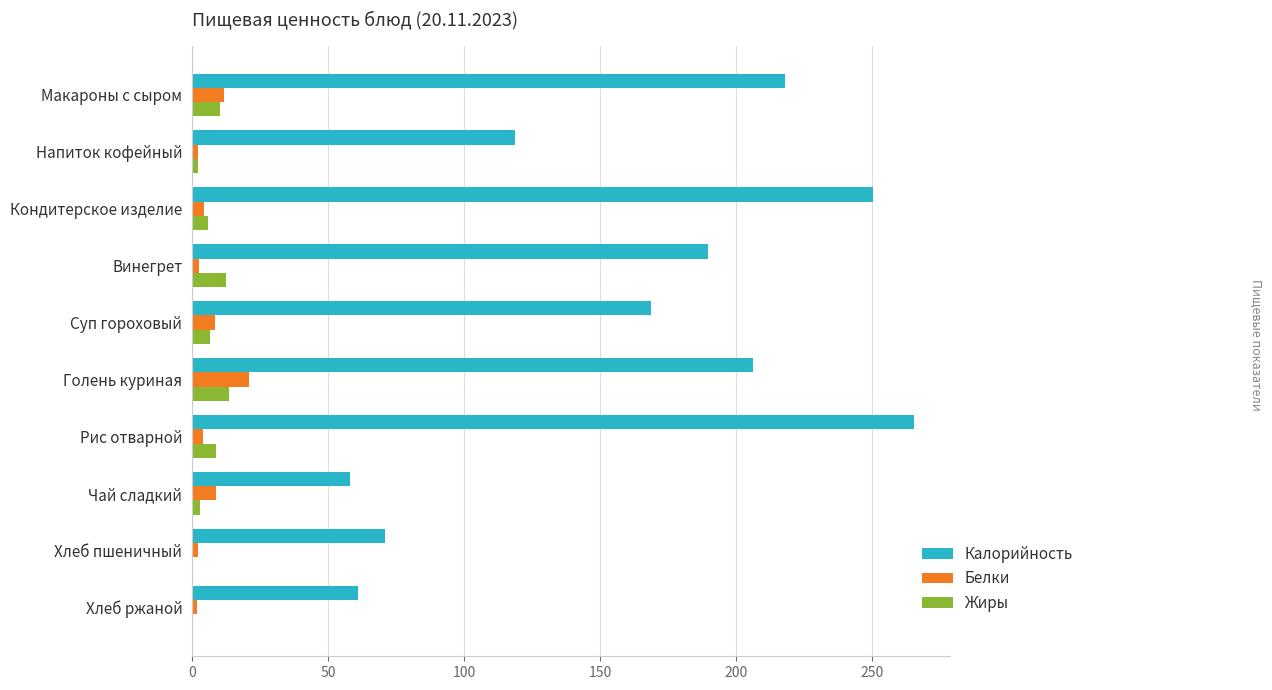

What are all the series names shown in the legend?

Калорийность, Белки, Жиры